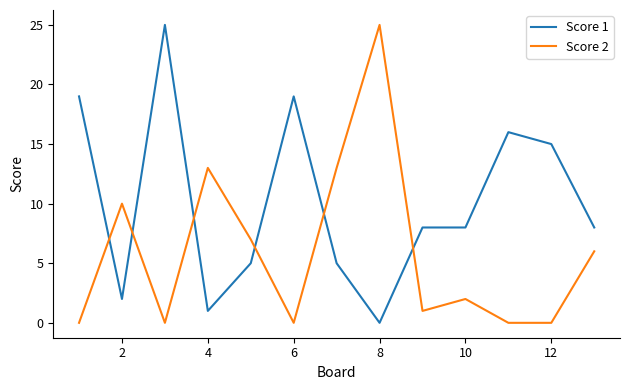

Which series has the largest total across all categories?

Score 1